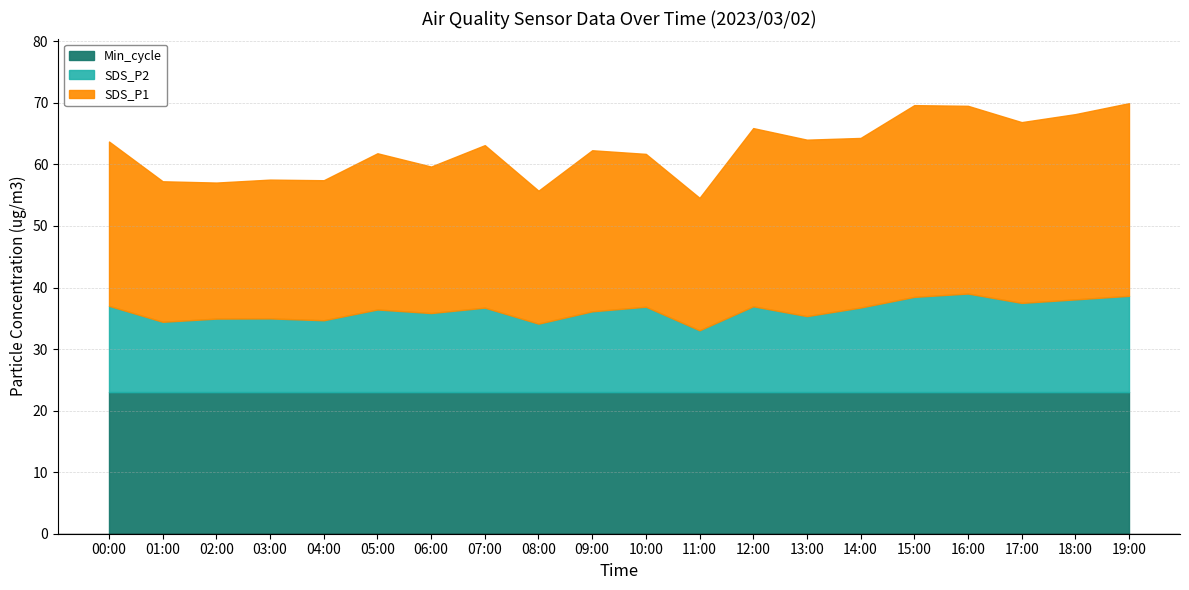

What is the total value across all series at 13:00?

64.0